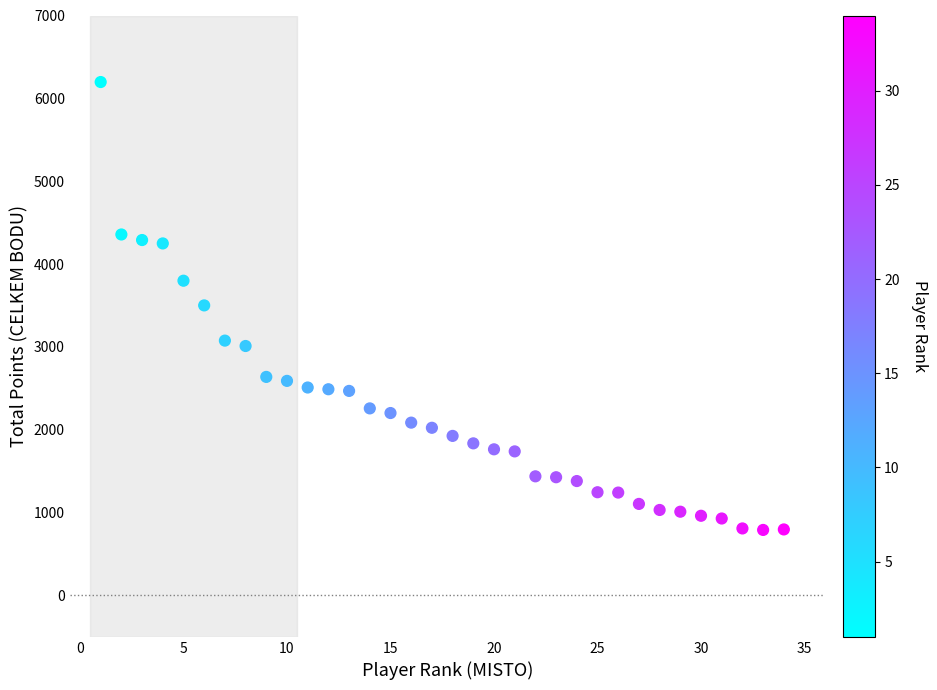

What is the range of Y values (max minus min)?

5406